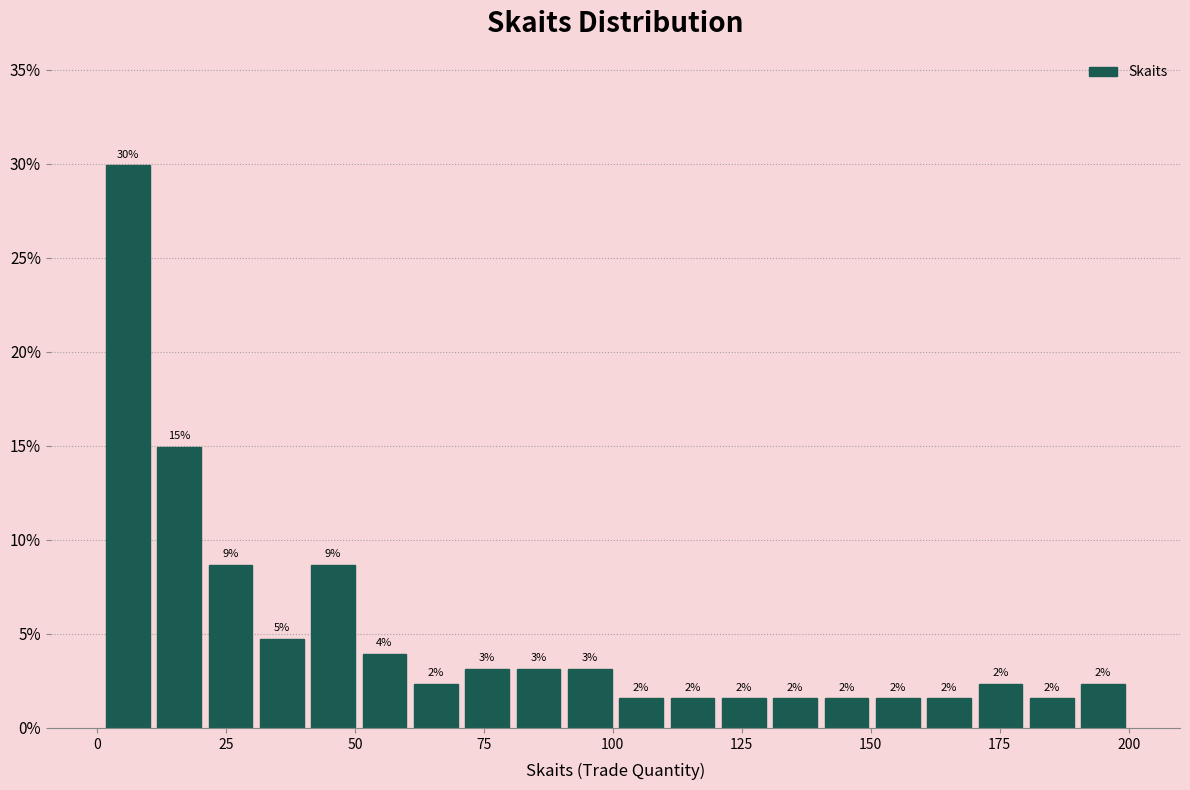

Around what value on the x-axis is the tallest bar? Give the approximate position of its centre, as read against the axis.

5